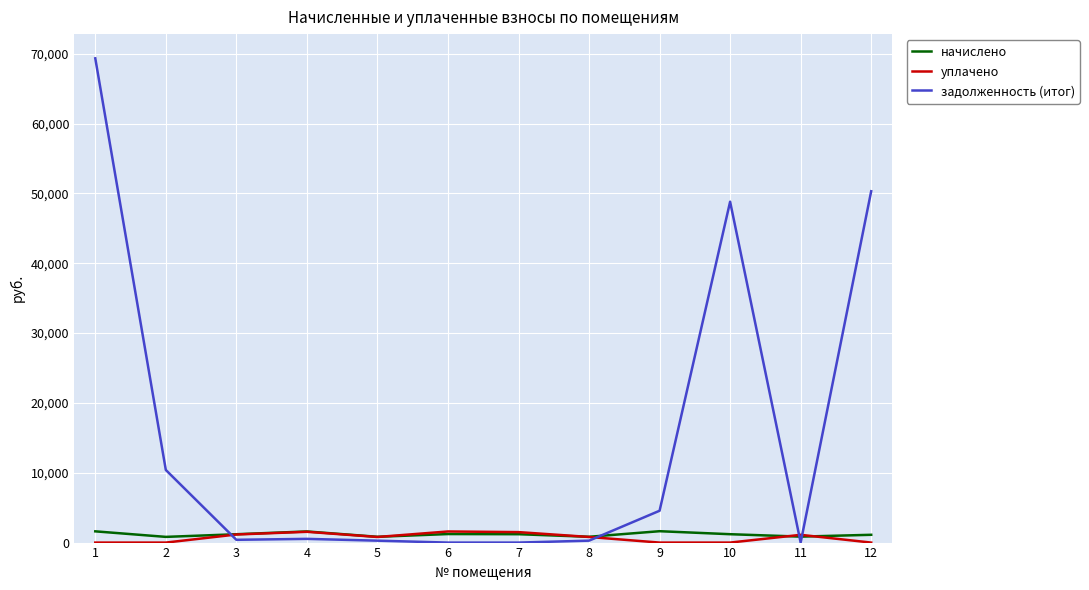

True or false: задолженность (итог) and уплачено cross at least once.

True